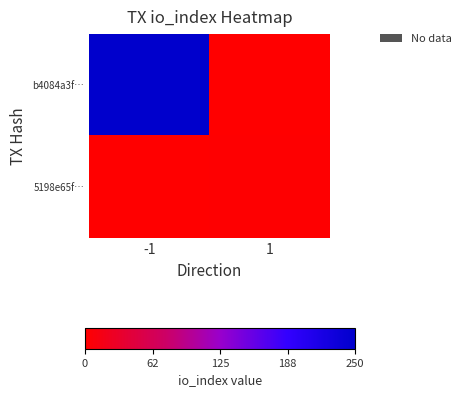

At which category is the sum across all series the highest?

-1